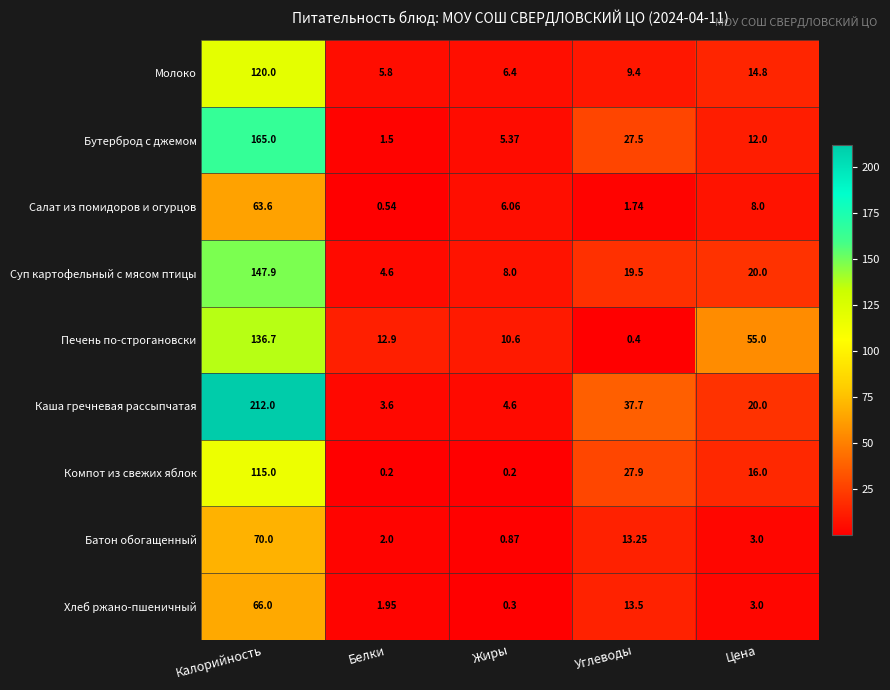

What is the total value across all series at Белки?

33.1